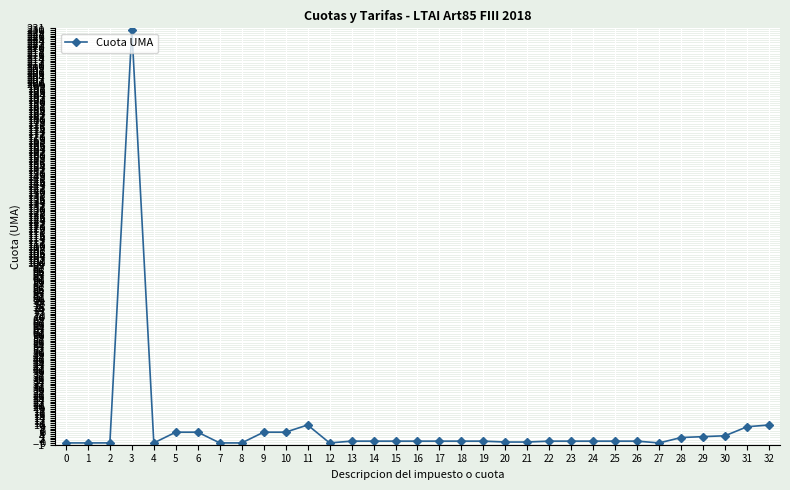

What is the difference between the second highest and minimum values?

10.0